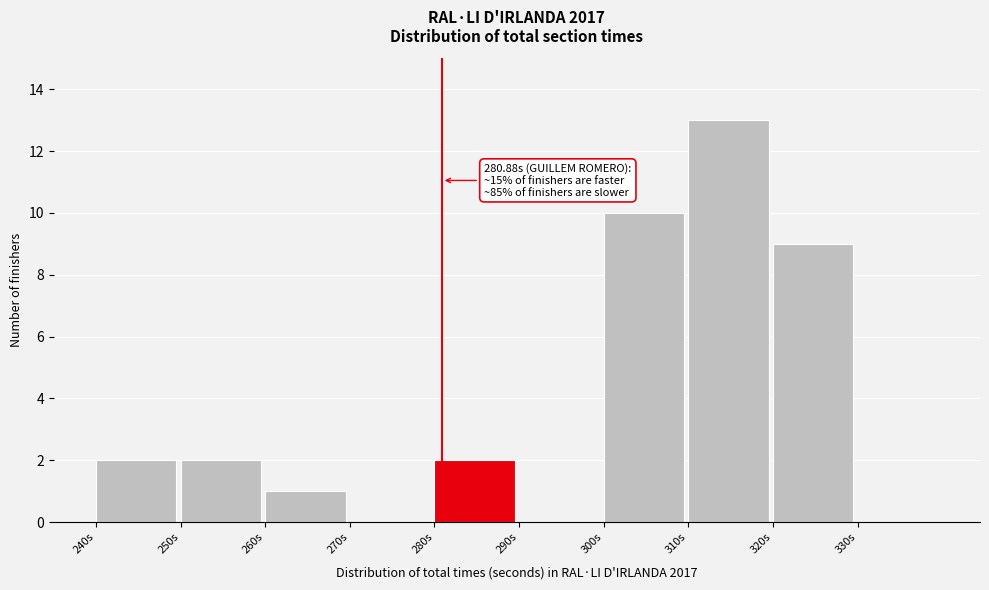

Which range on the x-axis has the tallest bar?

310 to 320